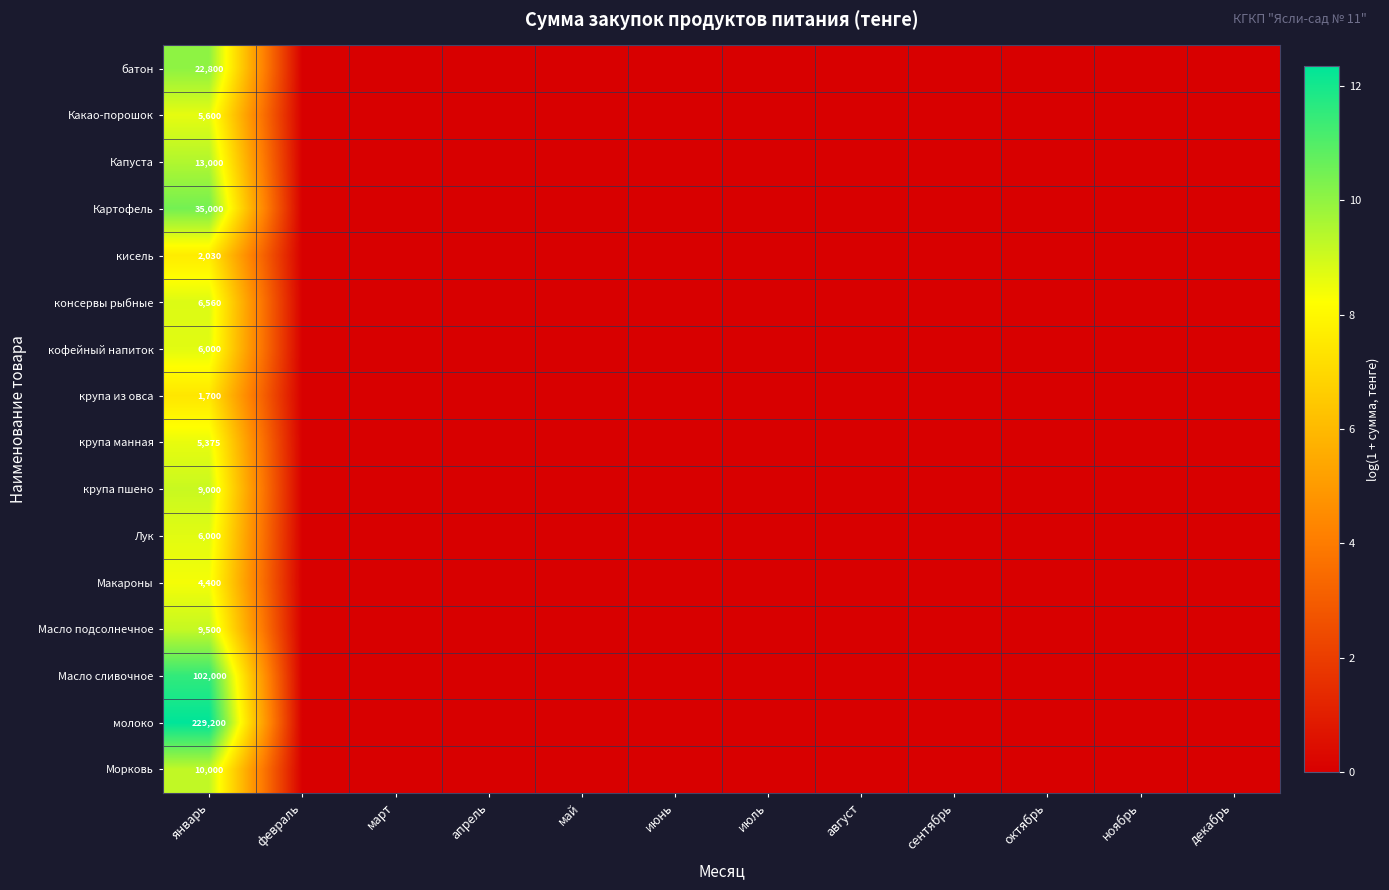

The кофейный напиток series shows 1405 at январь. True or false?

False